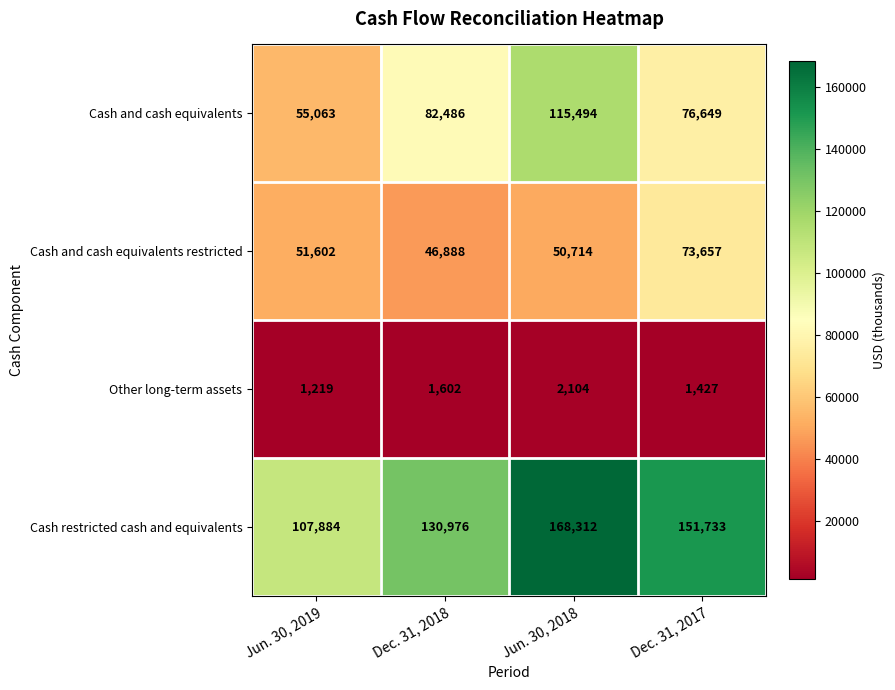

Which label corresponds to the largest value in the chart?

Jun. 30, 2018